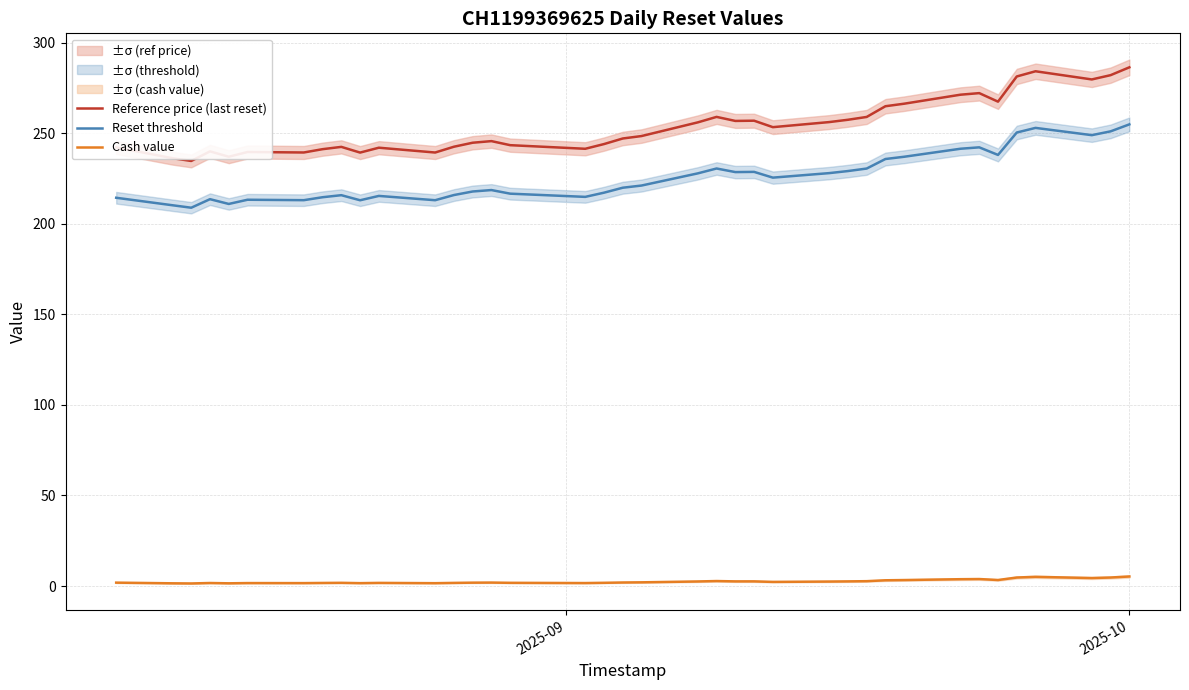

Does the chart have visible grid lines?

Yes